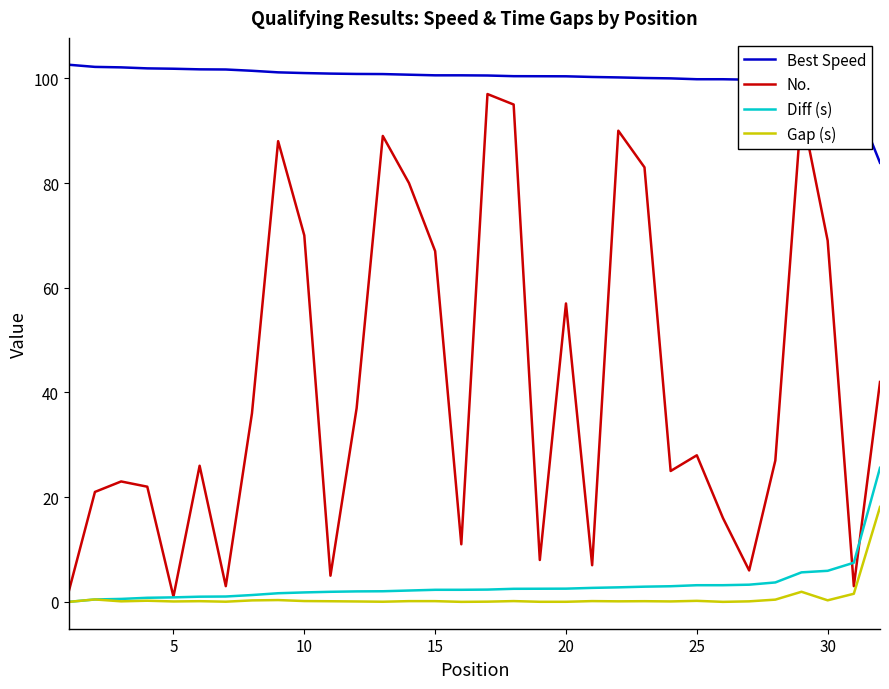

True or false: No. and Best Speed intersect in this chart.

False